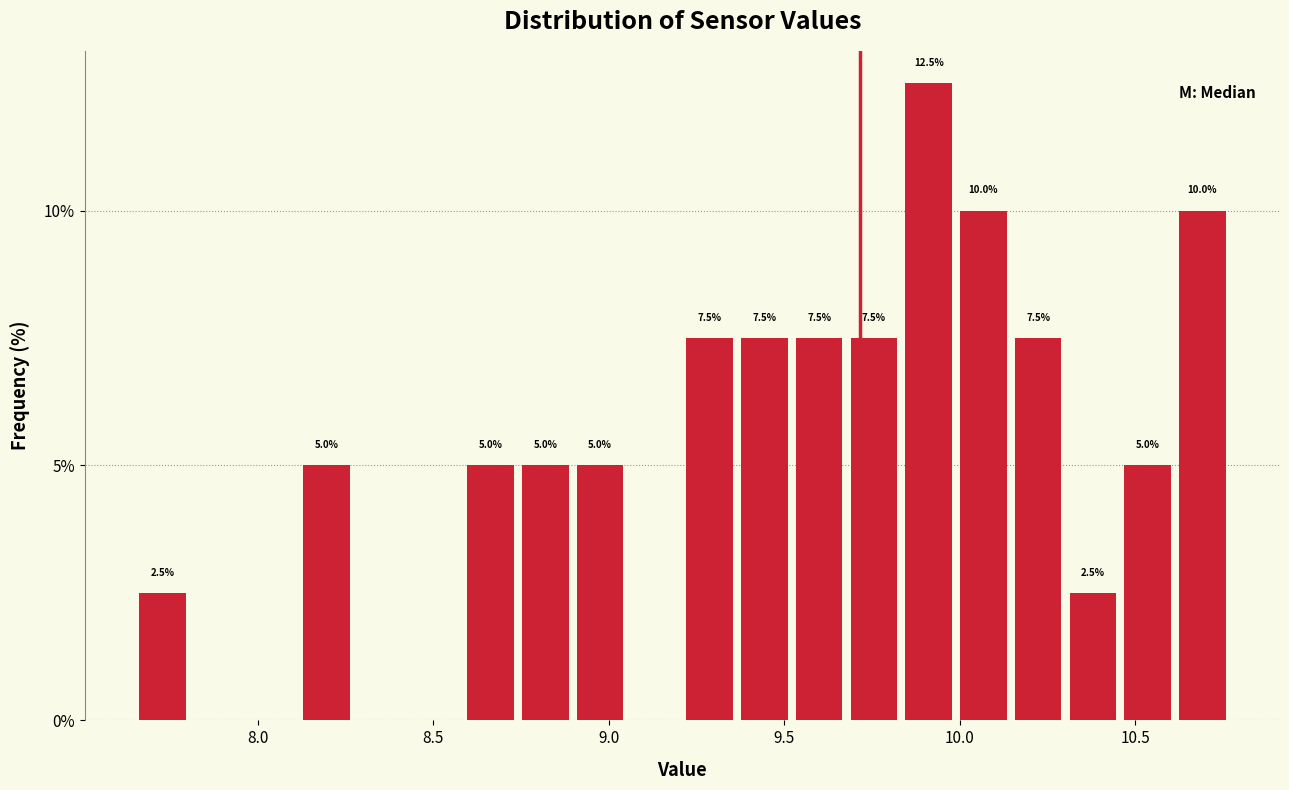

Around what value on the x-axis is the tallest bar? Give the approximate position of its centre, as read against the axis.

9.90